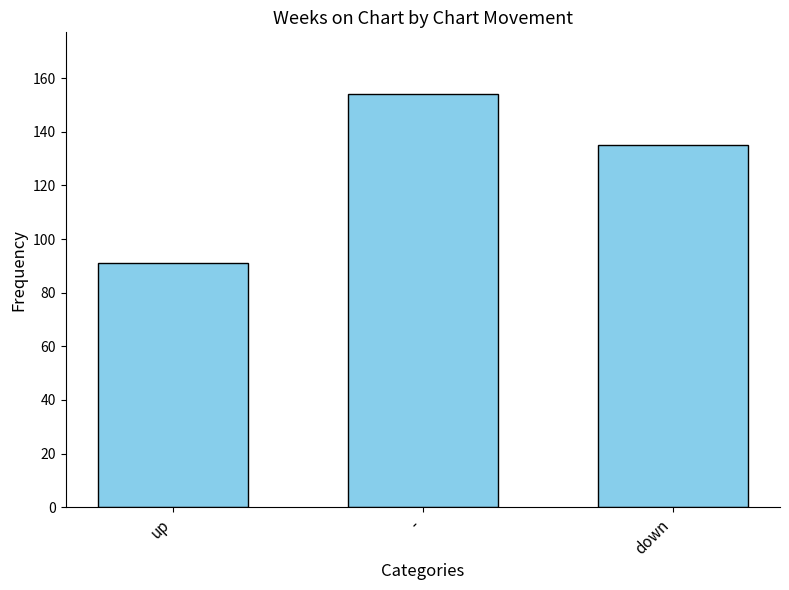

The value at up is 91. True or false?

True